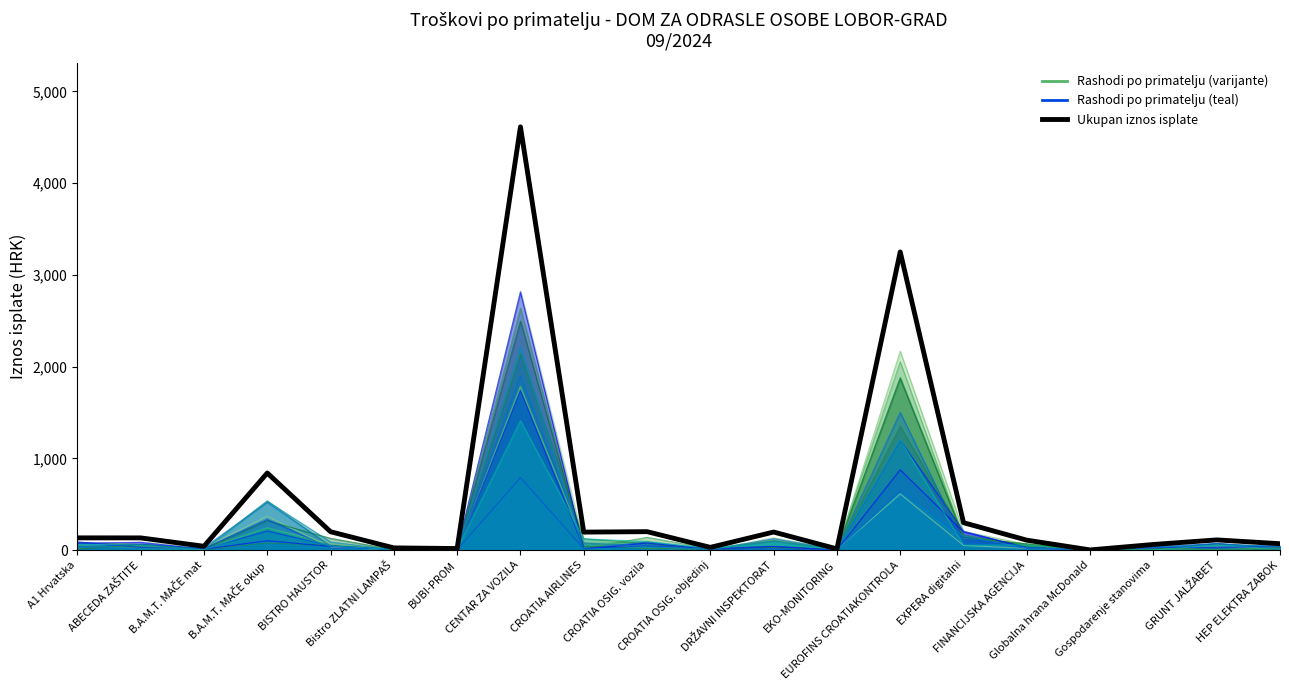

What is the difference between the values at B.A.M.T. MAČE mat and HEP ELEKTRA ZABOK?

27.9